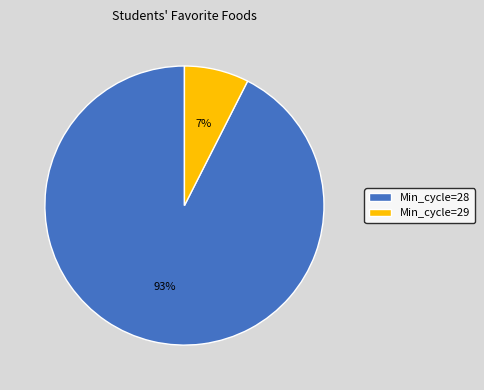

Count the number of slices in the pie.

2